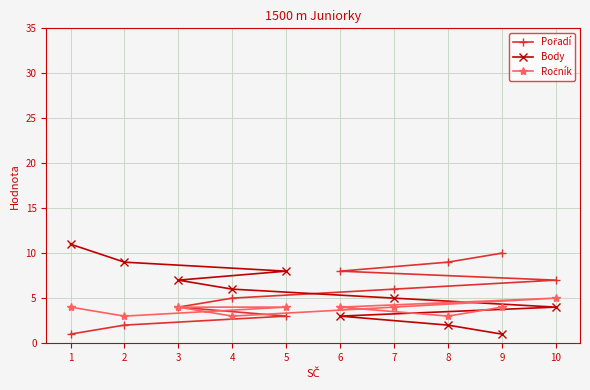

At which label is Ročník closest to 4?

1